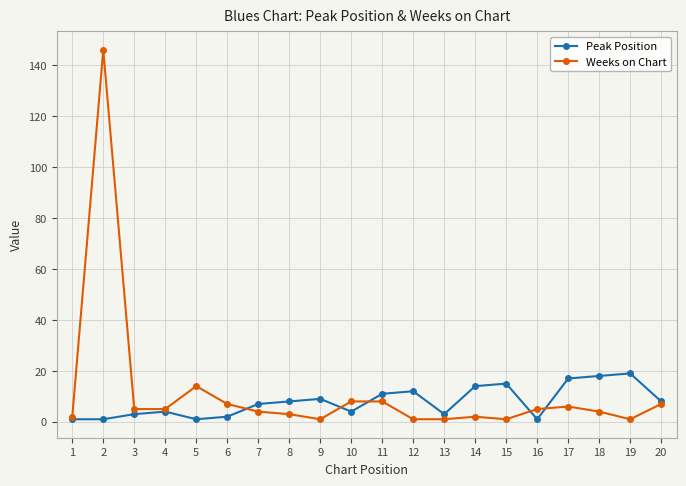

Rank the series by their average value, from lowest to highest.

Peak Position, Weeks on Chart